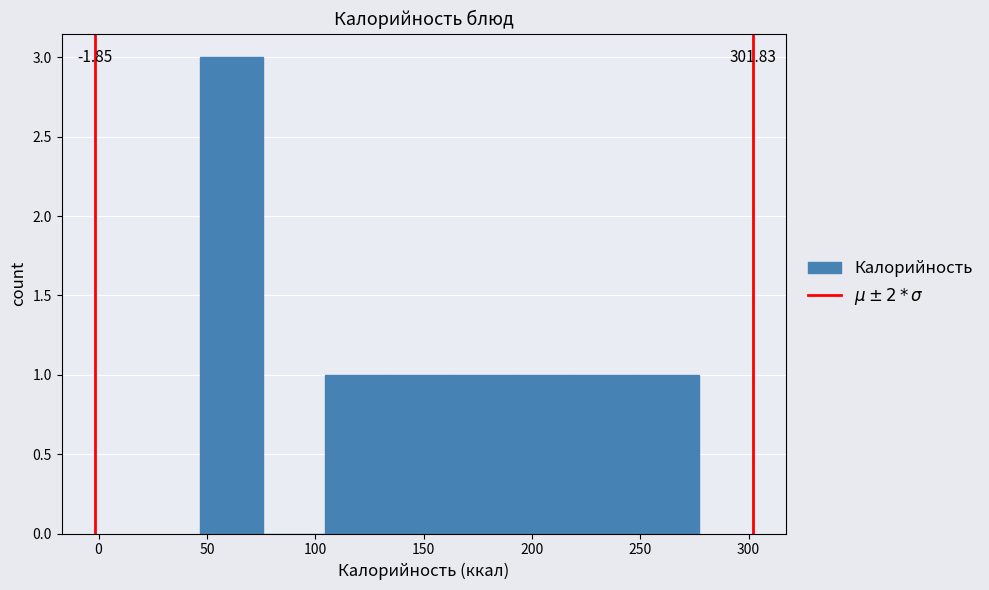

Over which range of the x-axis is the bar tallest?

45 to 75